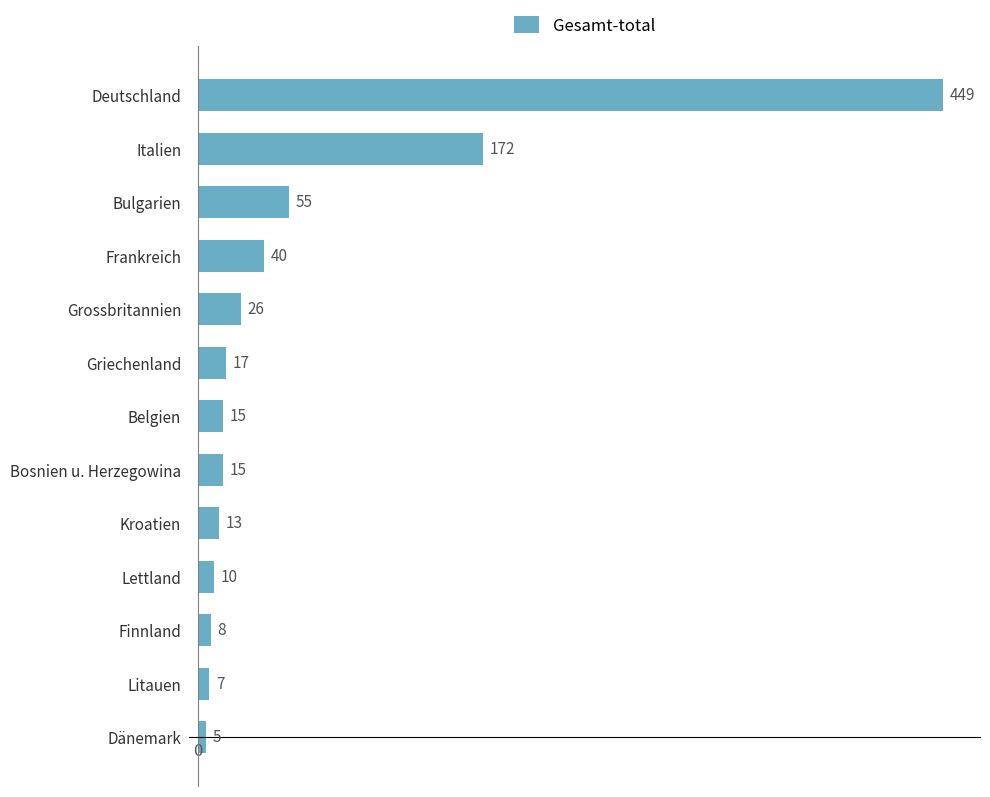

What is the sum of all values?

832